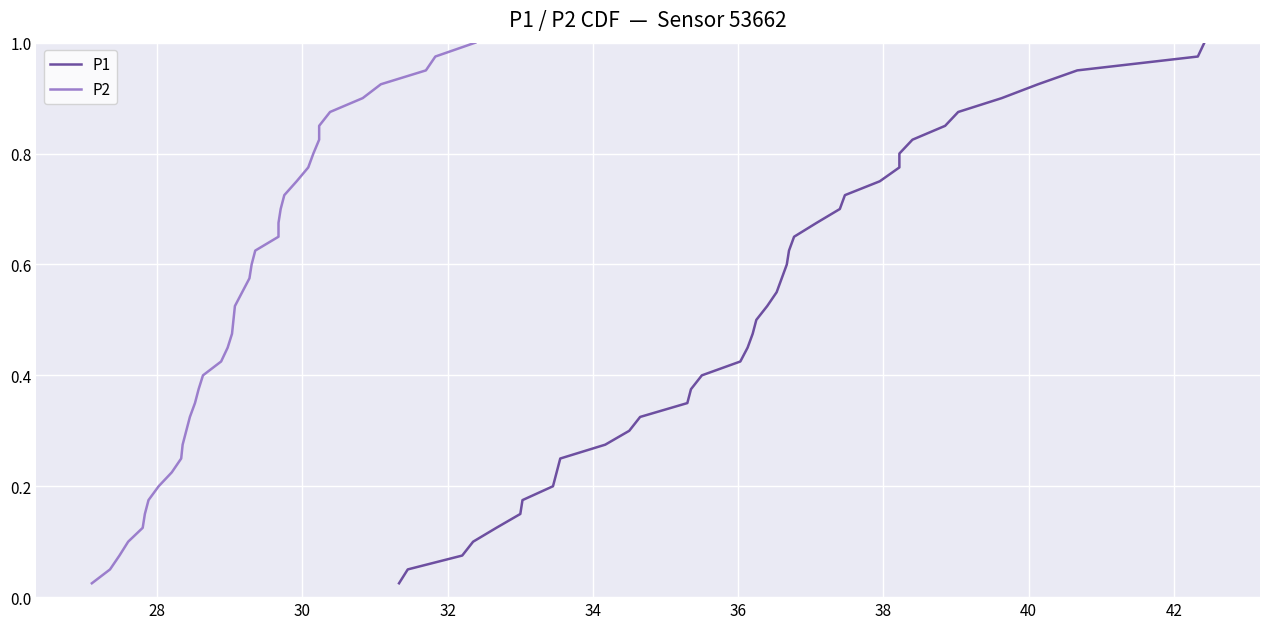

What is the highest value of the P1 series?

1.0